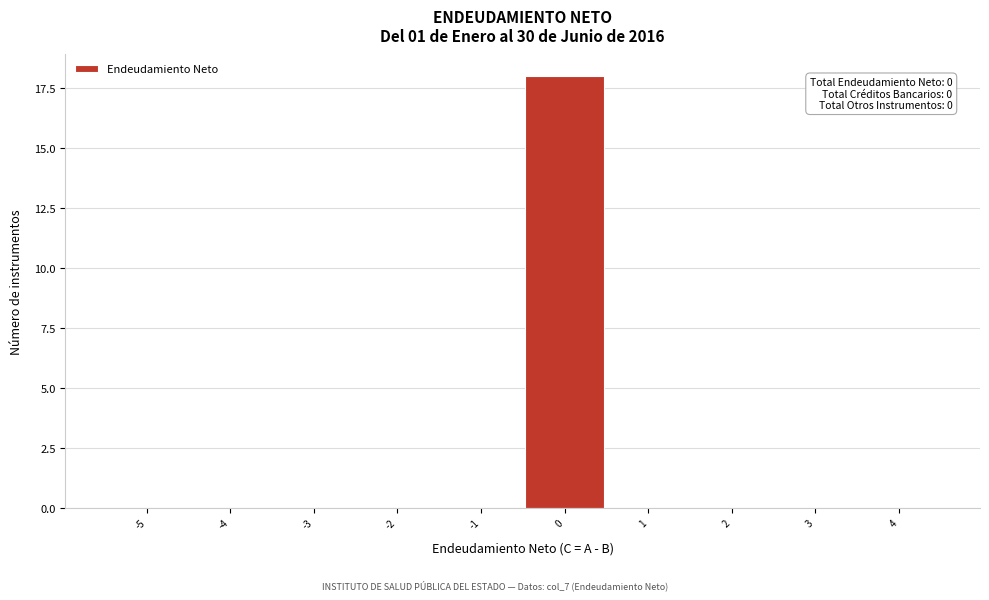

Reading left to right, list all the values displayed in this chart.

-5=0	-4=0	-3=0	-2=0	-1=0	0=18	1=0	2=0	3=0	4=0